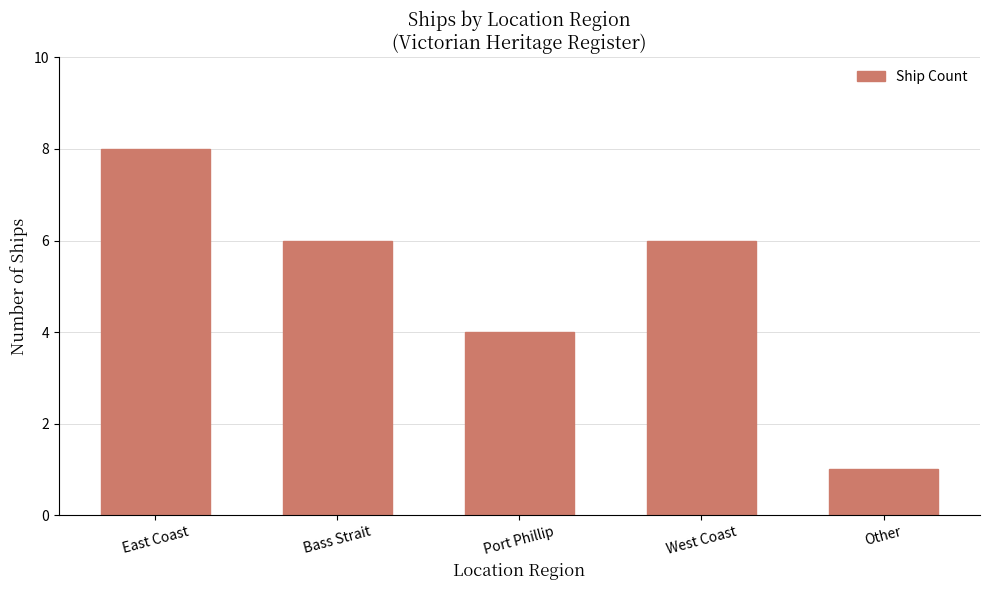

Is it true that the value at East Coast is 8?

True